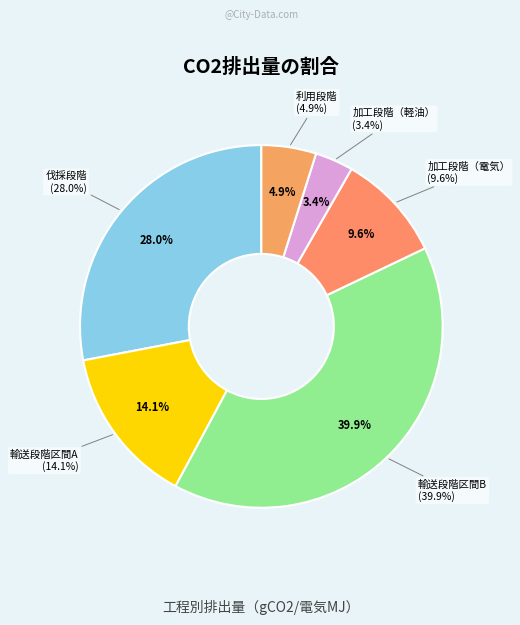

What is the largest slice in the pie chart?

輸送段階区間B